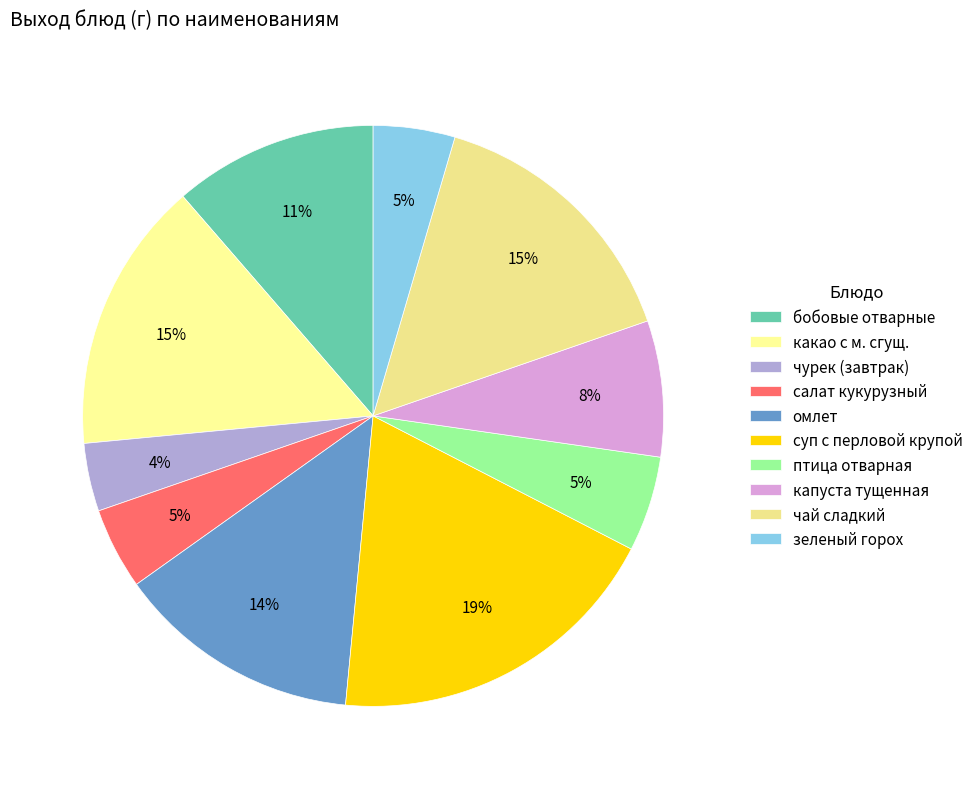

What is the largest slice in the pie chart?

суп с перловой крупой